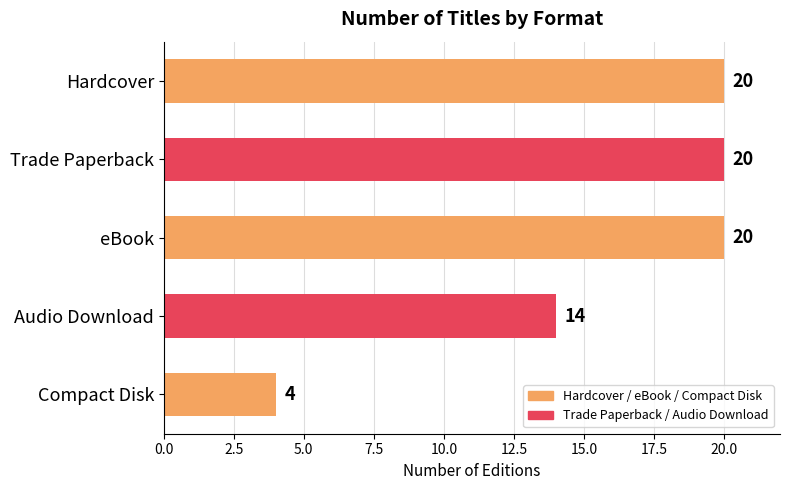

Where is the data nearest to the value 12?

Audio Download